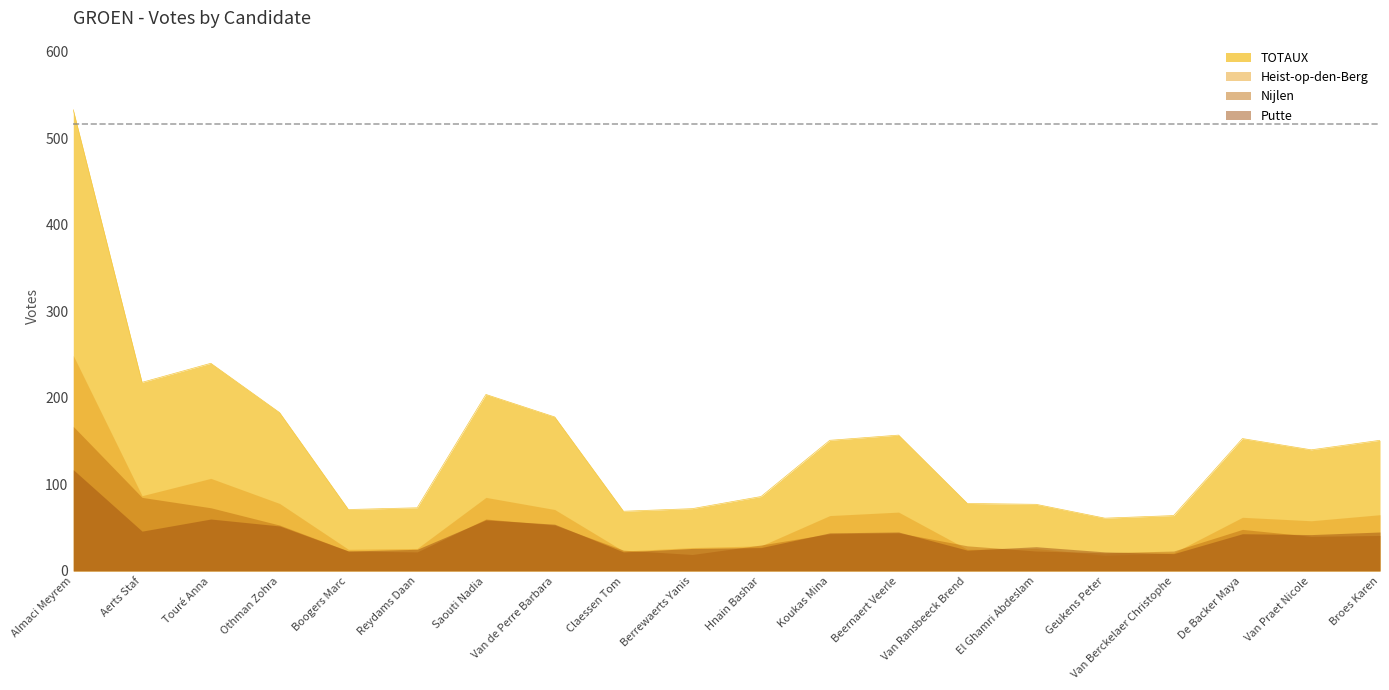

Reading right to left, what are all the values shown in this chart?

Heist-op-den-Berg: Broes Karen=65	Van Praet Nicole=58	De Backer Maya=62	Van Berckelaer Christophe=21	Geukens Peter=18	El Ghamri Abdeslam=26	Van Ransbeeck Brend=25	Beernaert Veerle=68	Koukas Mina=64	Hnain Bashar=29	Berrewaerts Yanis=27	Claessen Tom=23	Van de Perre Barbara=71	Saouti Nadia=85	Reydams Daan=26	Boogers Marc=25	Othman Zohra=78	Touré Anna=107	Aerts Staf=87	Almaci Meyrem=249
Nijlen: Broes Karen=41	Van Praet Nicole=40	De Backer Maya=48	Van Berckelaer Christophe=23	Geukens Peter=21	El Ghamri Abdeslam=23	Van Ransbeeck Brend=29	Beernaert Veerle=44	Koukas Mina=43	Hnain Bashar=30	Berrewaerts Yanis=19	Claessen Tom=24	Van de Perre Barbara=53	Saouti Nadia=60	Reydams Daan=22	Boogers Marc=23	Othman Zohra=53	Touré Anna=73	Aerts Staf=85	Almaci Meyrem=167
Putte: Broes Karen=45	Van Praet Nicole=42	De Backer Maya=43	Van Berckelaer Christophe=20	Geukens Peter=22	El Ghamri Abdeslam=28	Van Ransbeeck Brend=24	Beernaert Veerle=45	Koukas Mina=44	Hnain Bashar=27	Berrewaerts Yanis=26	Claessen Tom=22	Van de Perre Barbara=54	Saouti Nadia=59	Reydams Daan=25	Boogers Marc=23	Othman Zohra=52	Touré Anna=60	Aerts Staf=46	Almaci Meyrem=117
TOTAUX: Broes Karen=151	Van Praet Nicole=140	De Backer Maya=153	Van Berckelaer Christophe=64	Geukens Peter=61	El Ghamri Abdeslam=77	Van Ransbeeck Brend=78	Beernaert Veerle=157	Koukas Mina=151	Hnain Bashar=86	Berrewaerts Yanis=72	Claessen Tom=69	Van de Perre Barbara=178	Saouti Nadia=204	Reydams Daan=73	Boogers Marc=71	Othman Zohra=183	Touré Anna=240	Aerts Staf=218	Almaci Meyrem=533